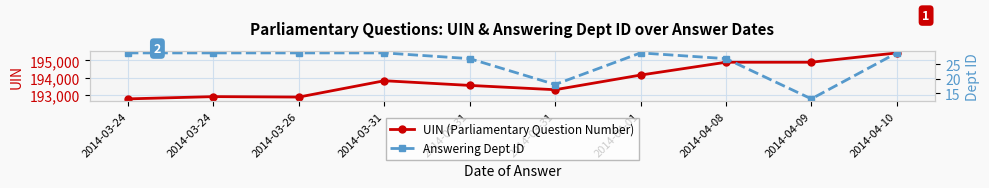

Is the value of Answering Dept ID at 2014-03-24 greater than the value of UIN (Parliamentary Question Number) at 2014-03-31?

No